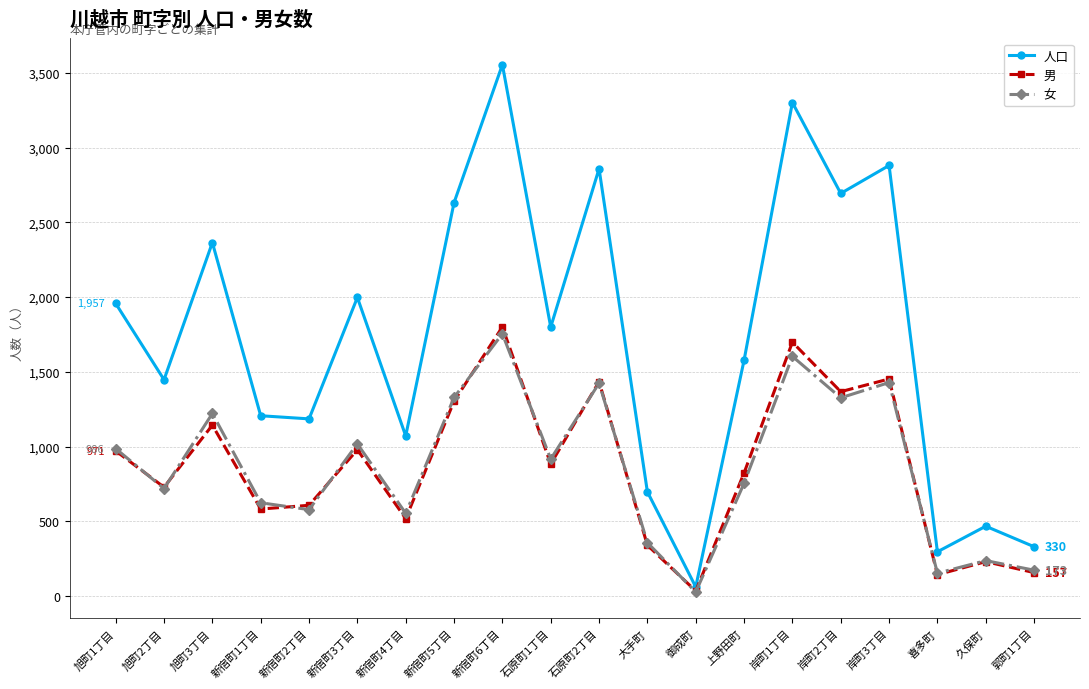

List the series in order of their peak value, lowest first.

女, 男, 人口